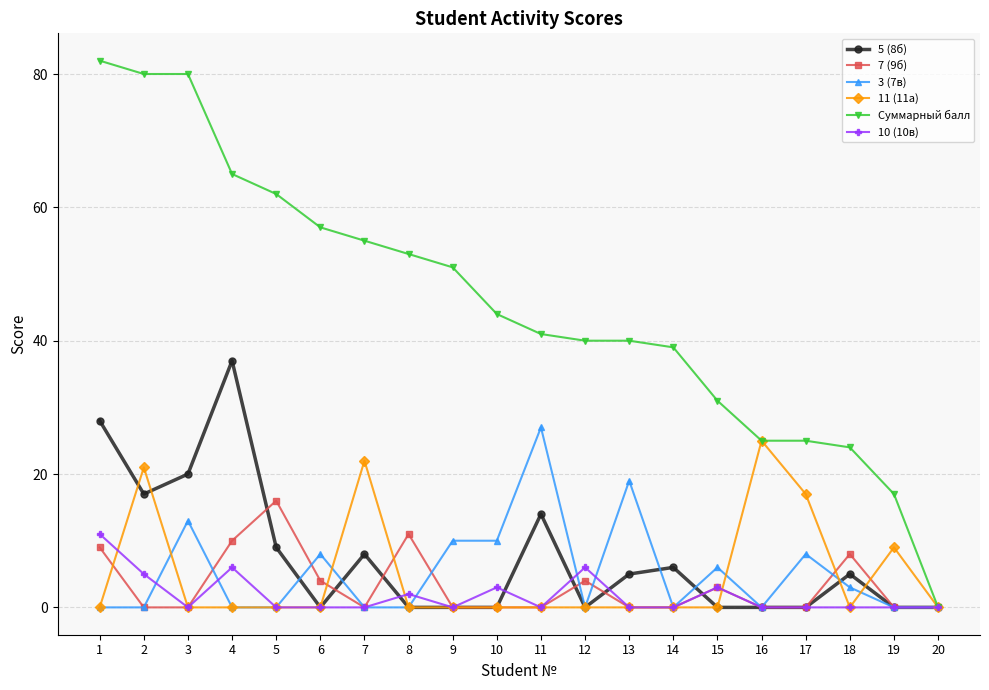

What is the highest value of the 10 (10в) series?

11